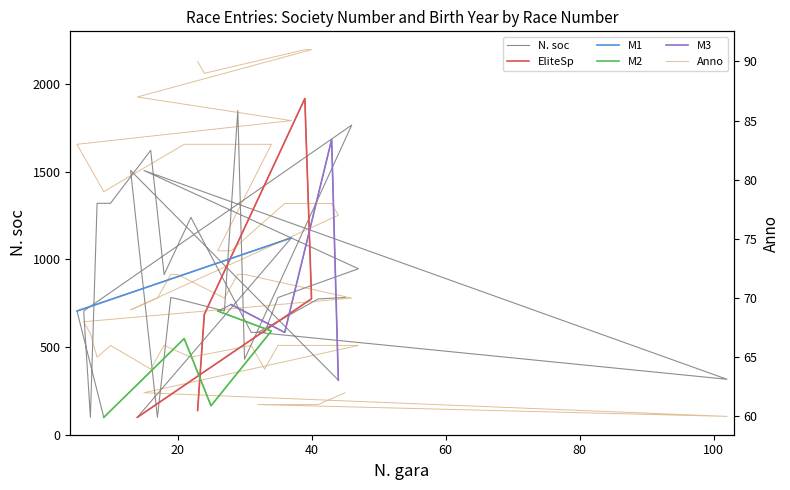

What is the label of the 20th point from the left?

20